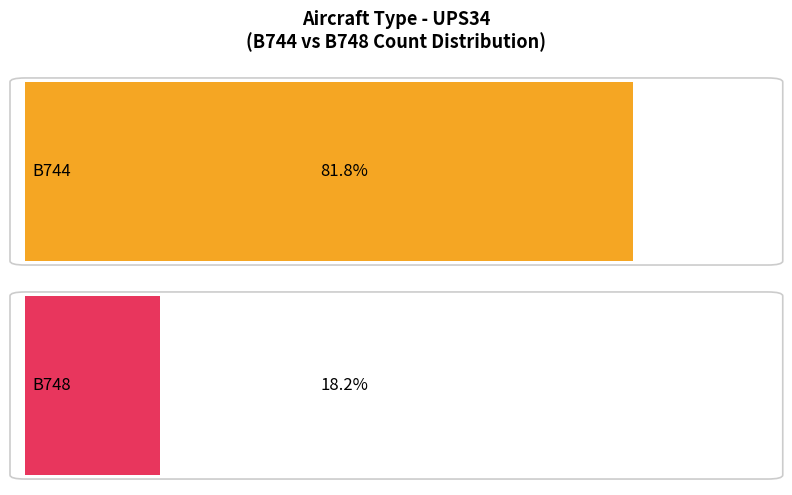

True or false: B744 has a value of 9 at B744.

True